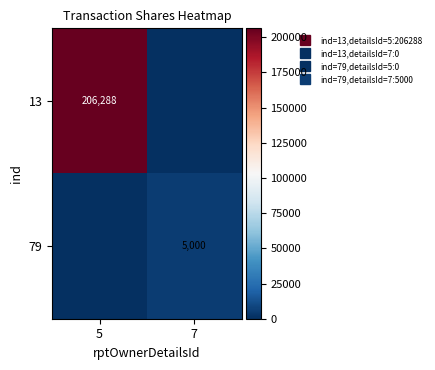

At how many categories does at least one series exceed 78362?

1